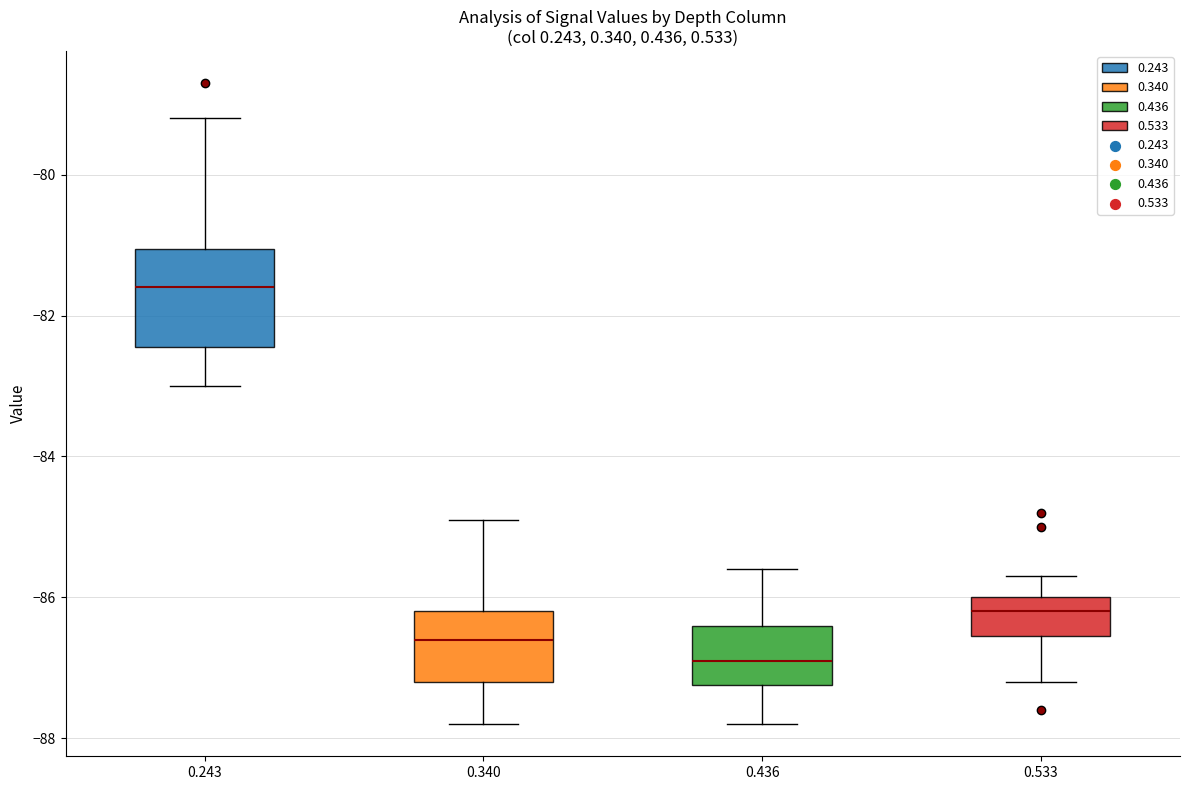

Which box has the highest median line?

0.243